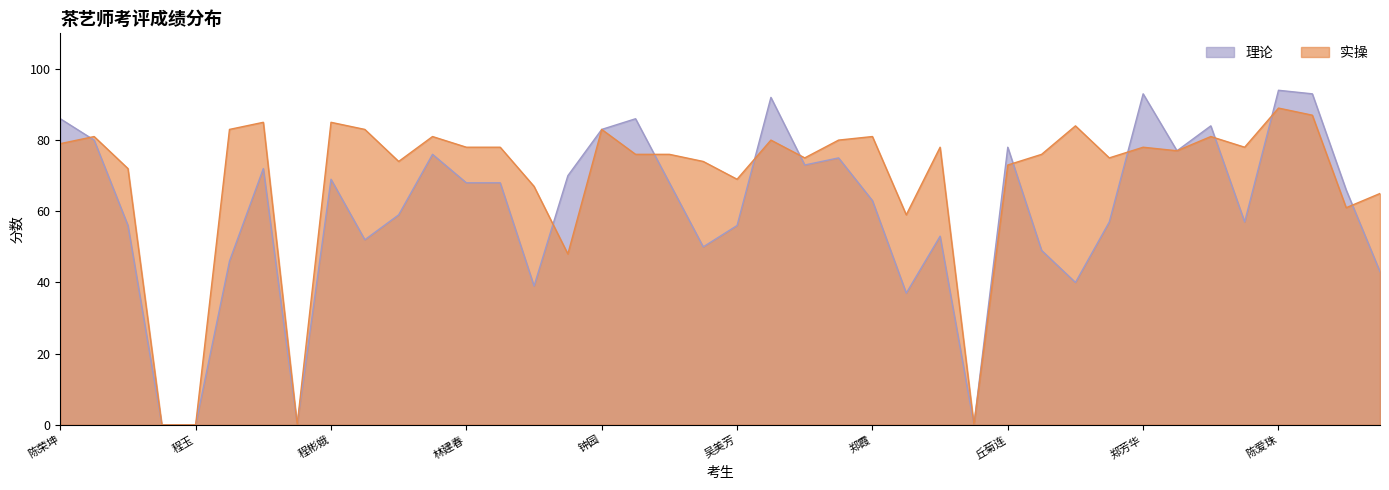

Is the value of 理论 at 林山花 greater than the value of 实操 at 钟华英?

No